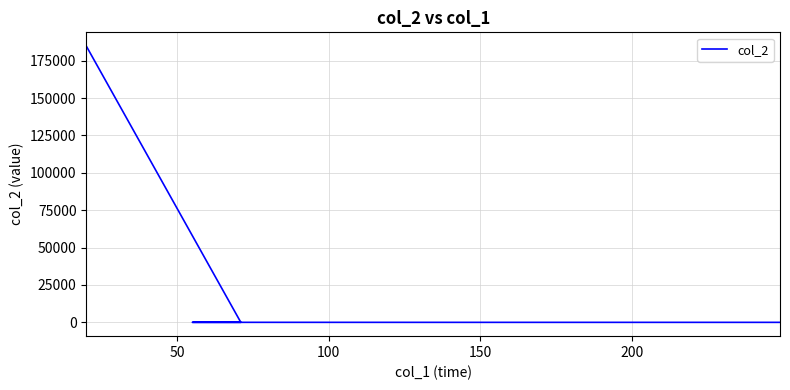

True or false: the data shows 3 at 200.

False